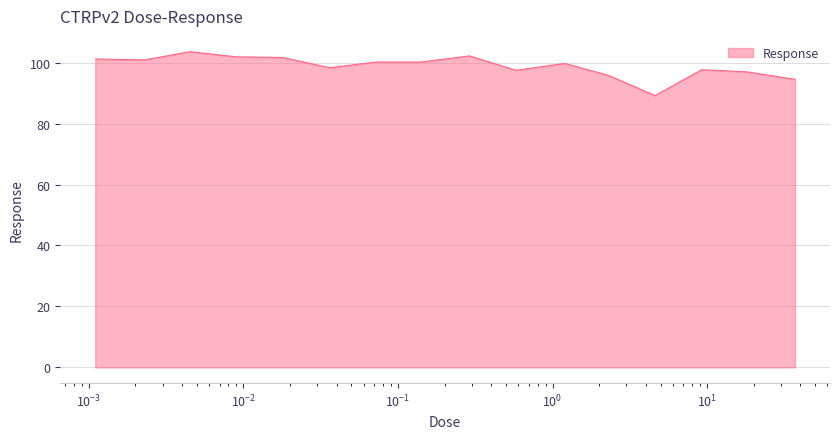

What is the maximum value shown in the chart?

103.6